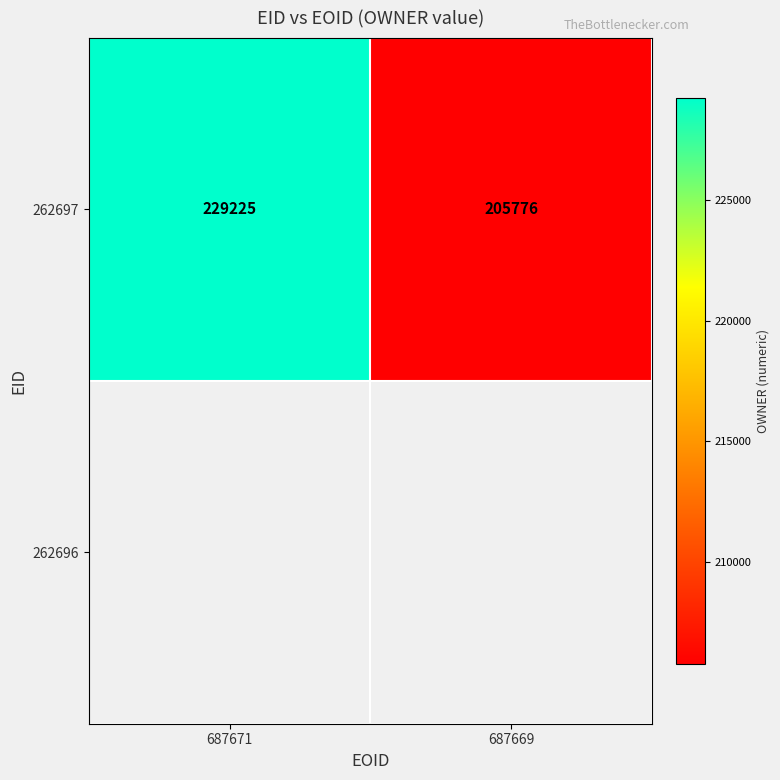

Between 687669 and 687671, which is larger?

687671